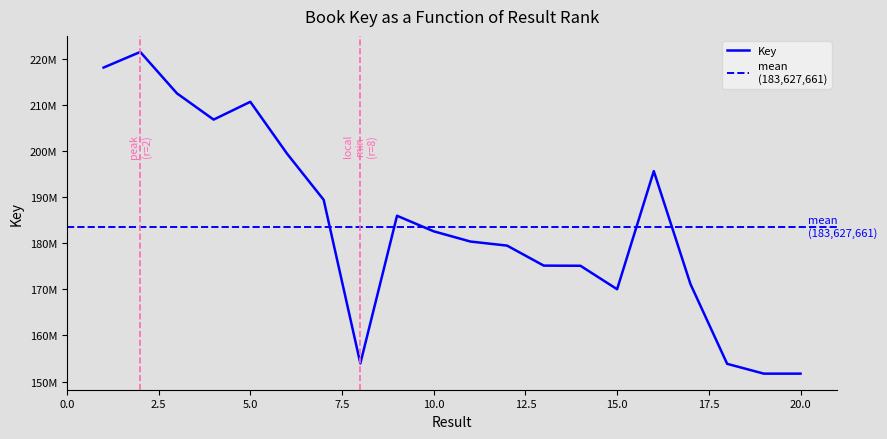

The value at 9 is 185997348. True or false?

True